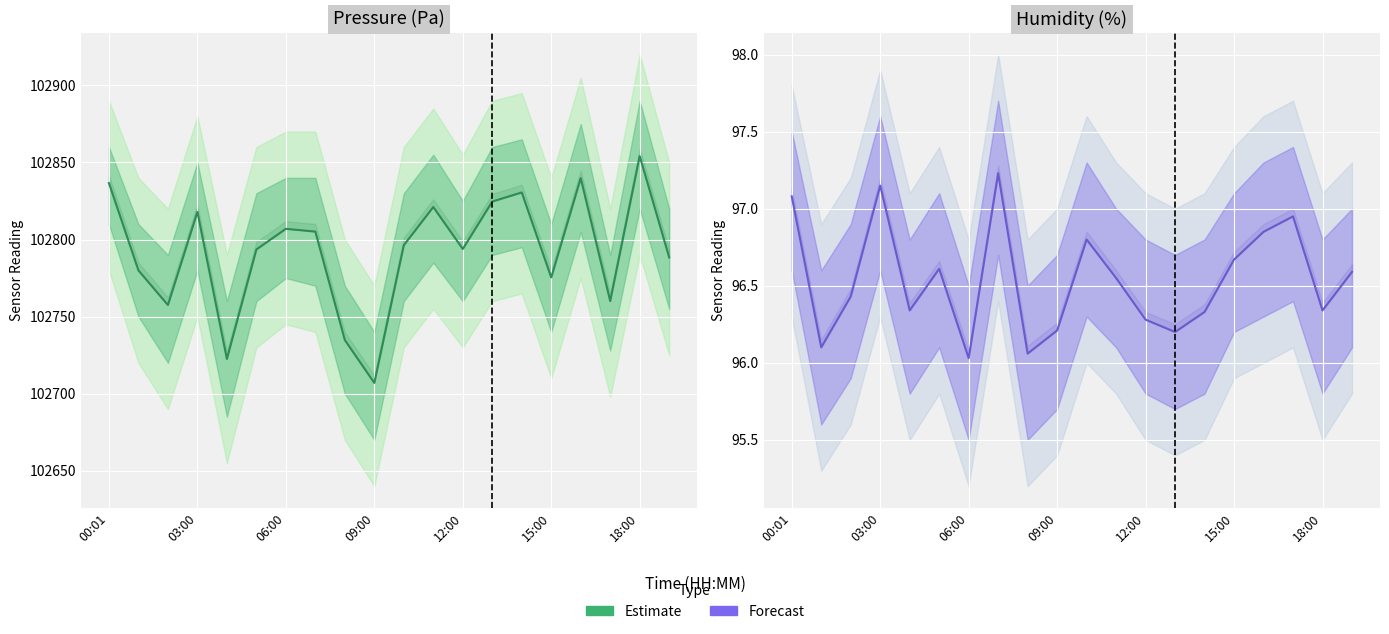

What is the total value across all series at 17?

102857.0